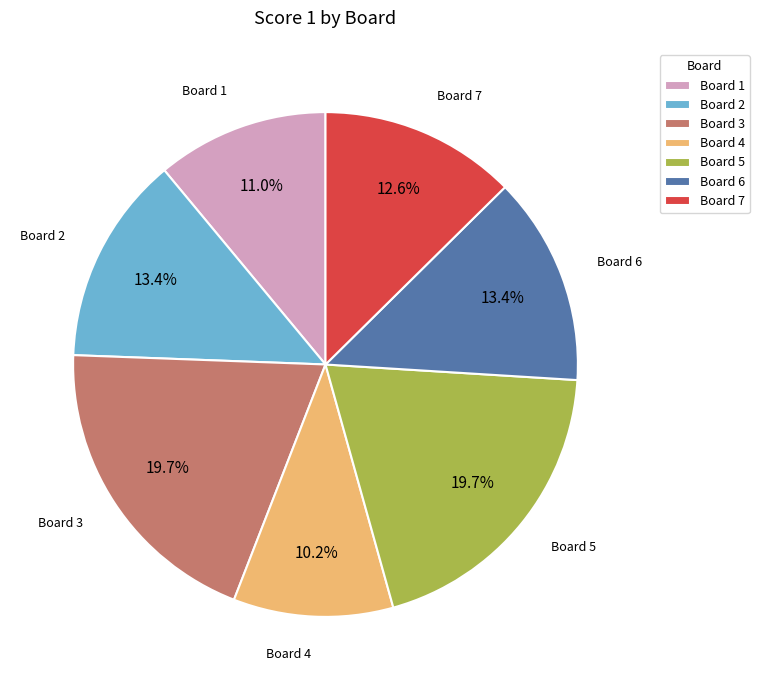

Does any single category account for the majority?

No